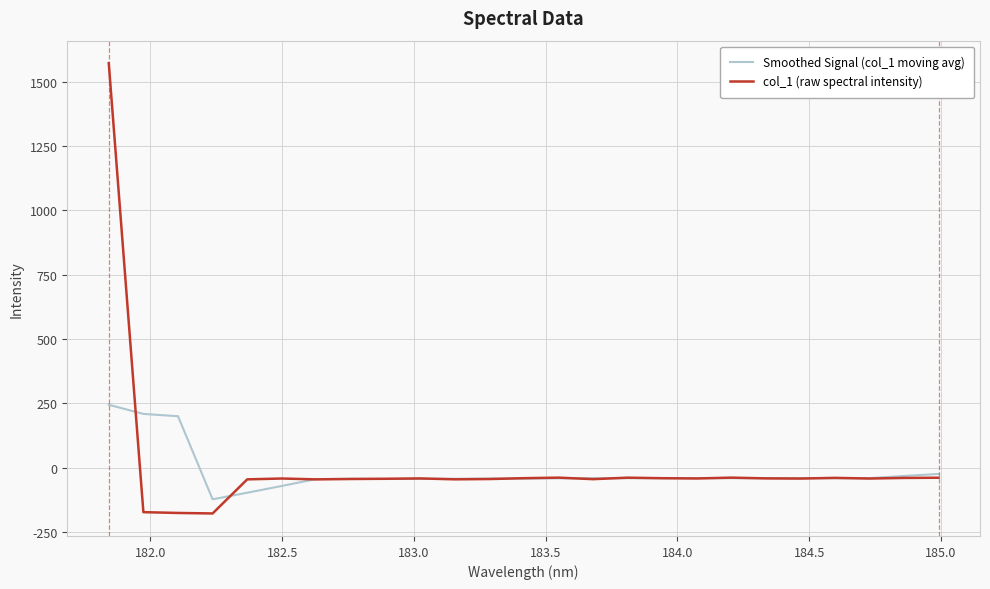

List the series in order of their peak value, highest first.

col_1 (raw spectral intensity), Smoothed Signal (col_1 moving avg)